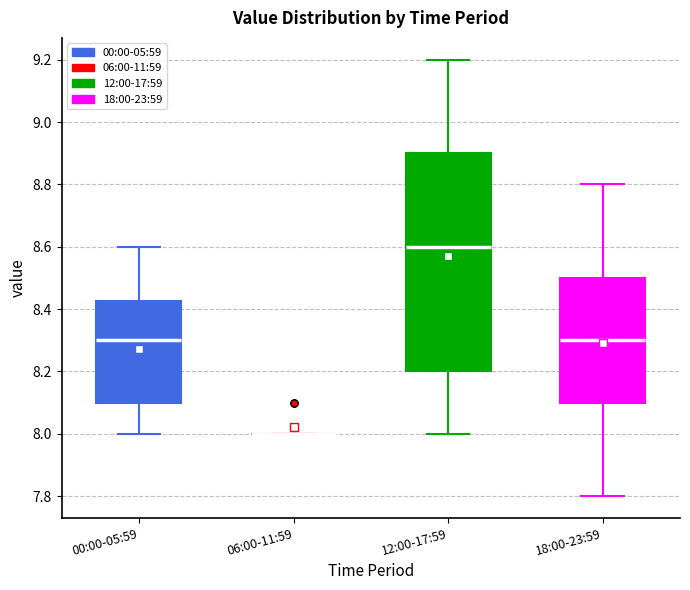

Reading left to right, transcribe this box plot: for each box, give where its median line is, the range the box spans, and where its two whiskers end, as read against the y-axis. The values are not printed on the chart, so give them approximately, as read against the axis.

00:00-05:59: median 8.30, box 8.10 to 8.42, whiskers 8.00 to 8.60
06:00-11:59: box collapsed to a line at 8.00, whiskers 8.00 to 8.00
12:00-17:59: median 8.60, box 8.20 to 8.90, whiskers 8.00 to 9.20
18:00-23:59: median 8.30, box 8.10 to 8.50, whiskers 7.80 to 8.80